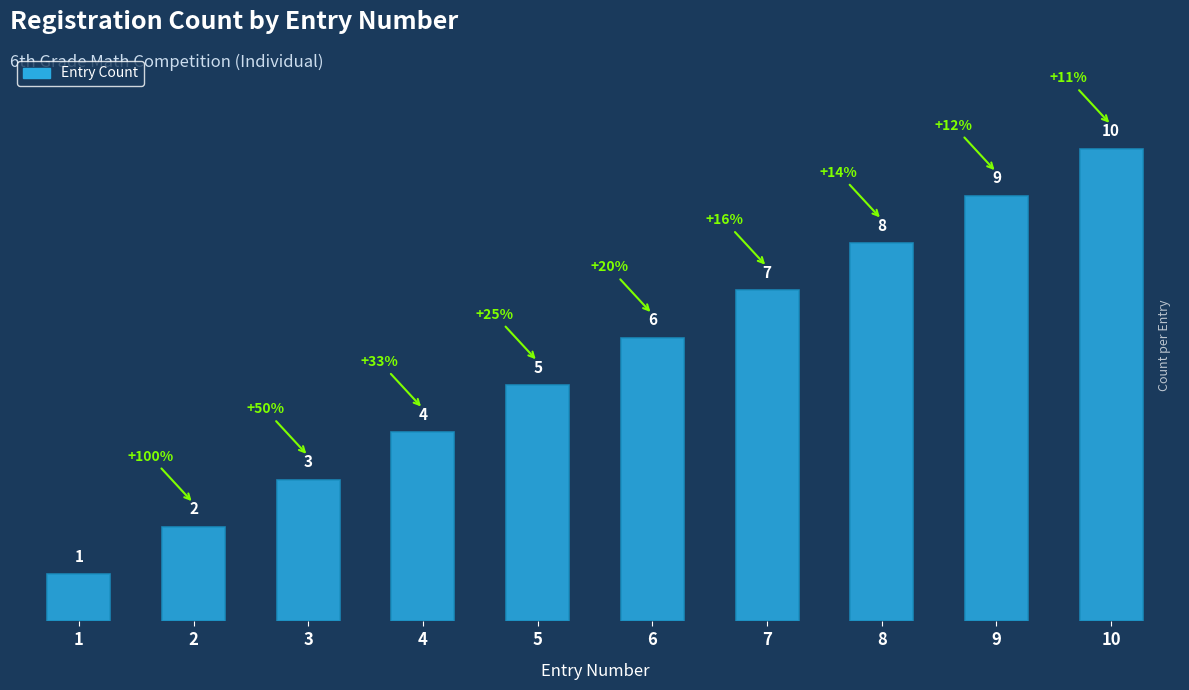

What is the sum of all values?

55